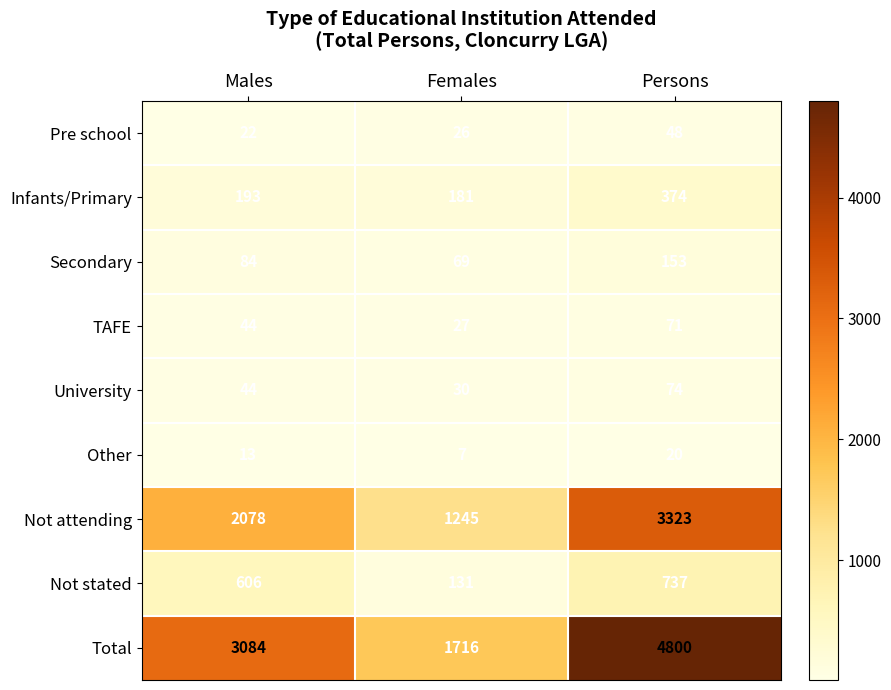

Where is Total nearest to the value 3258?

Males